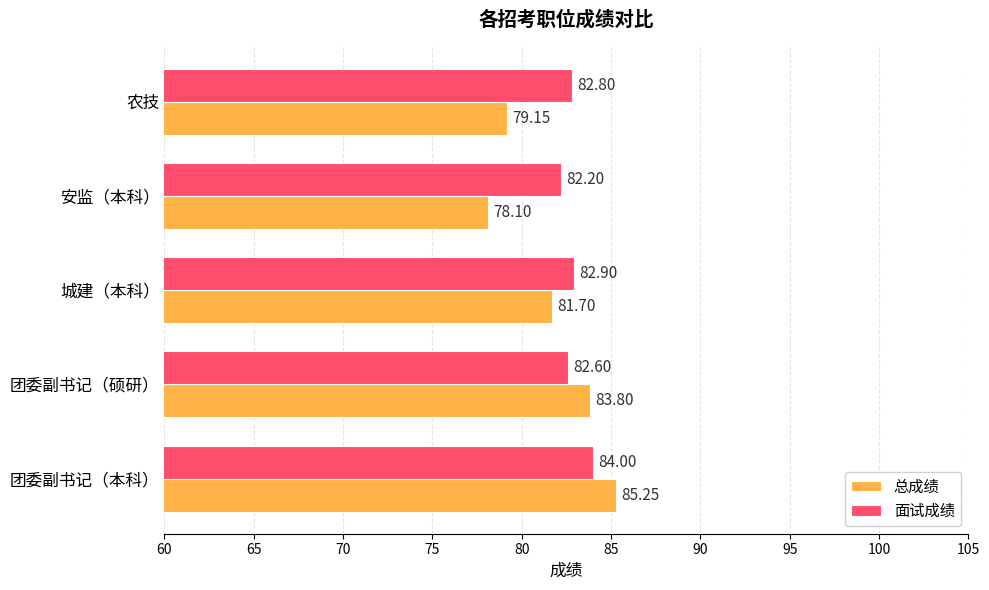

At which category does the chart reach its minimum across all series?

安监（本科）